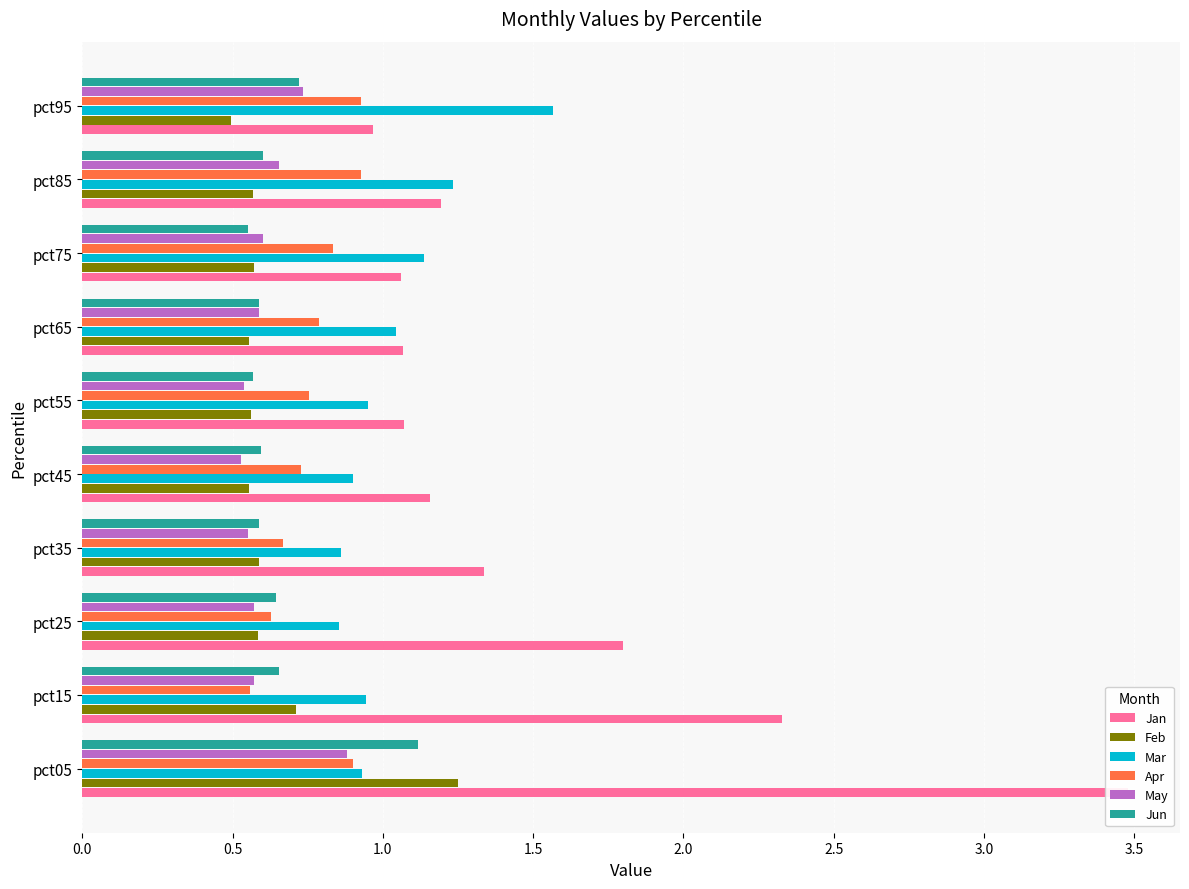

What is the value of the Jun bar at the 1st from the left?

1.1